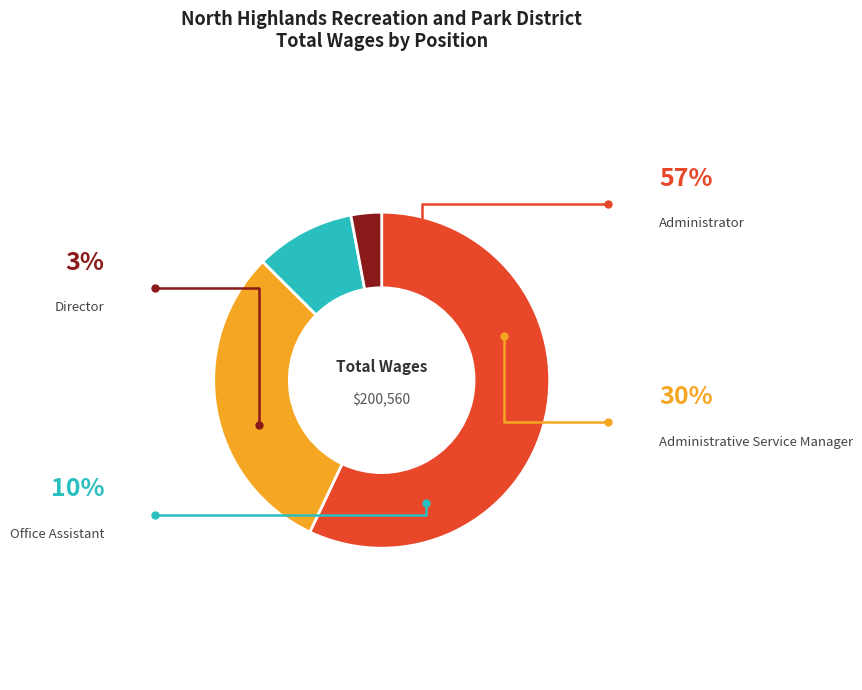

Rank the categories by value from highest to lowest.

Administrator, Administrative Service Manager, Office Assistant, Director